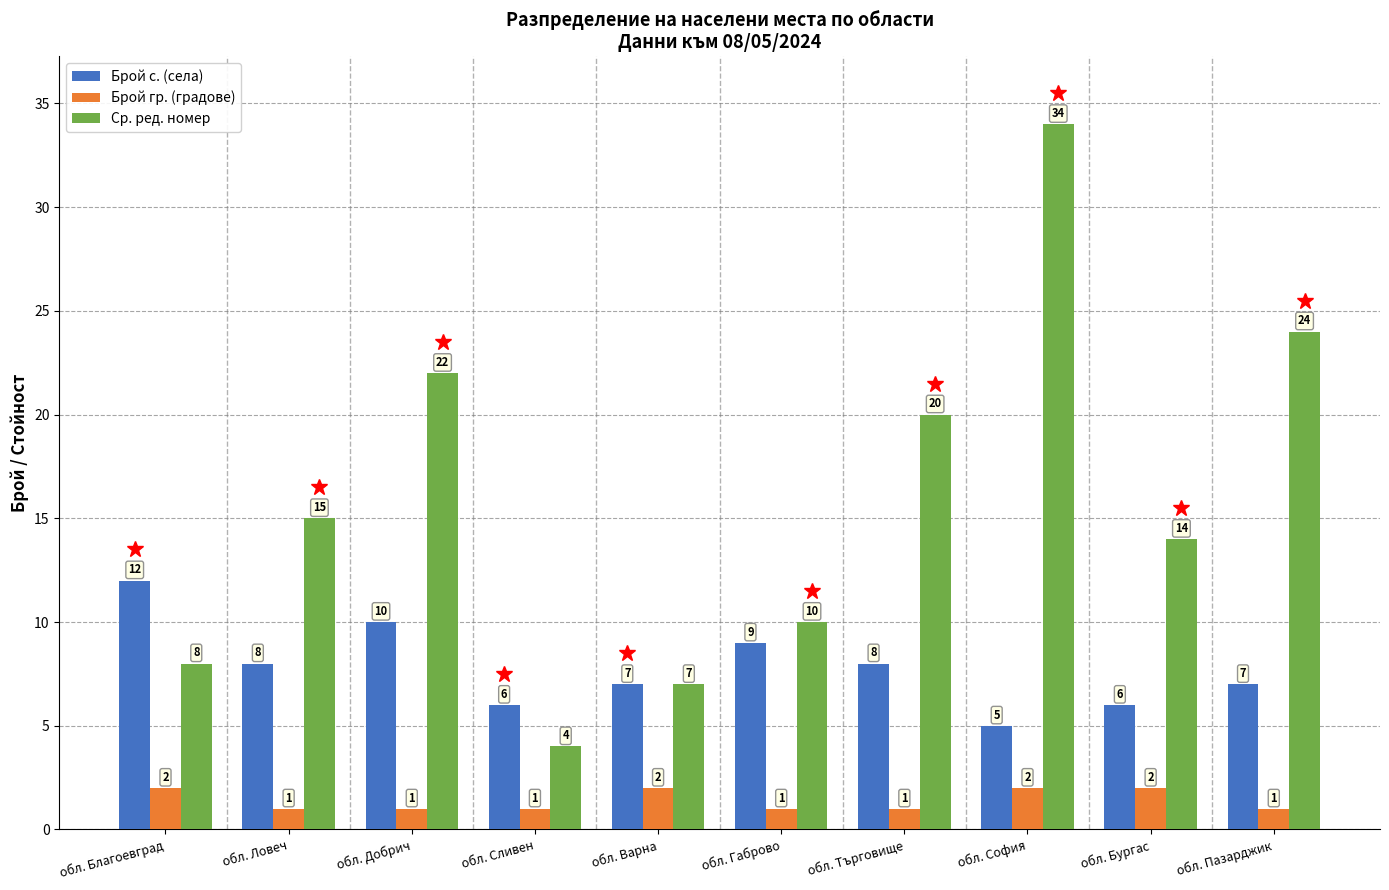

Is it true that Брой с. (села) equals 4 at обл. Пазарджик?

False